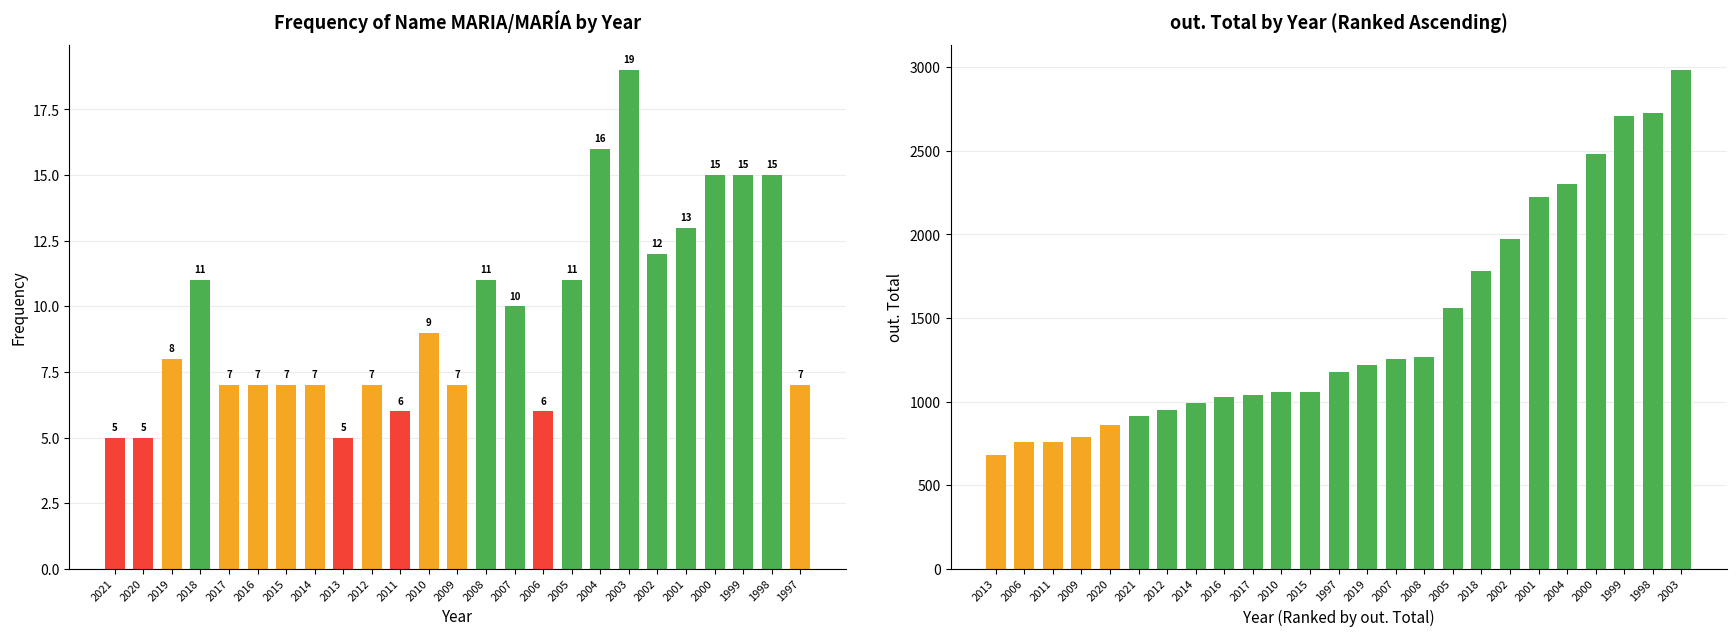

At which category is the sum across all series the highest?

1997